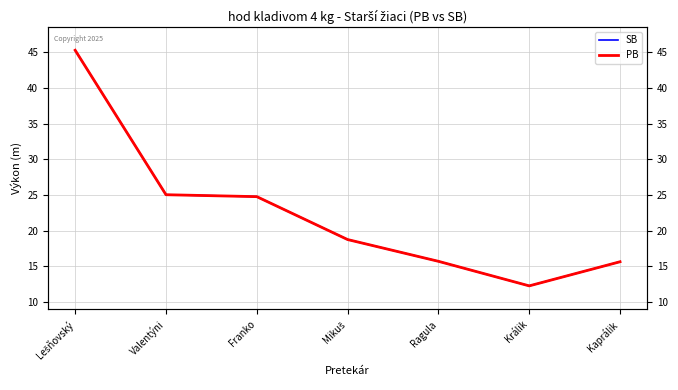

At which label does PB first exceed 18?

Lešňovský